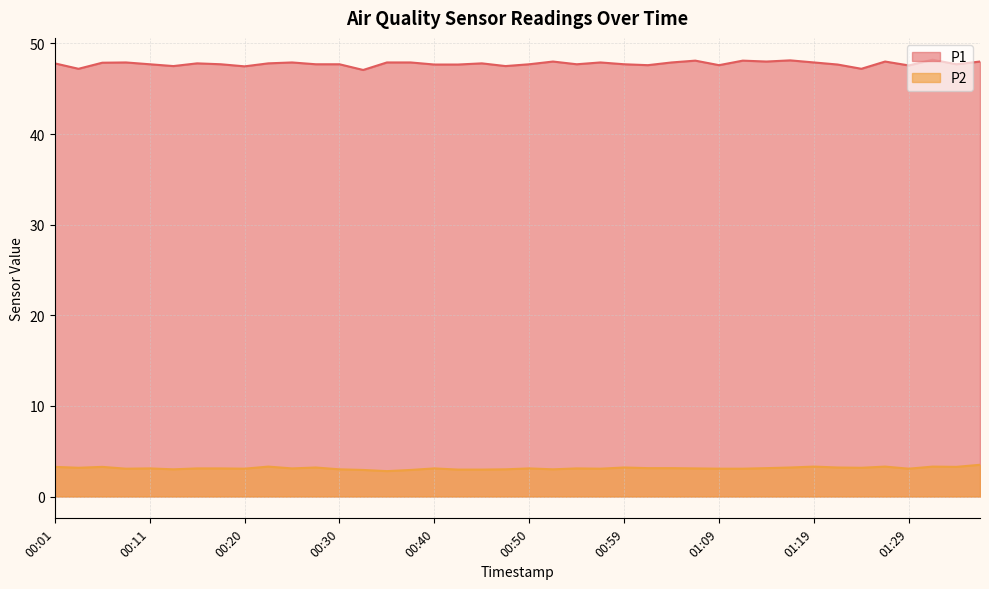

Reading right to left, extract all data points from this chart.

P1: 48.0	47.7	48.2	47.6	48.0	47.2	47.7	47.9	48.1	48.0	48.1	47.6	48.1	47.9	47.6	47.7	47.9	47.7	48.0	47.7	47.5	47.8	47.7	47.7	47.9	47.9	47.1	47.7	47.7	47.9	47.8	47.5	47.7	47.8	47.5	47.7	47.9	47.9	47.2	47.8
P2: 3.5	3.3	3.3	3.1	3.3	3.2	3.2	3.3	3.2	3.1	3.1	3.1	3.1	3.1	3.1	3.2	3.1	3.1	3.0	3.1	3.0	3.0	3.0	3.1	2.9	2.8	2.9	3.0	3.2	3.1	3.3	3.1	3.1	3.1	3.0	3.1	3.1	3.3	3.2	3.3